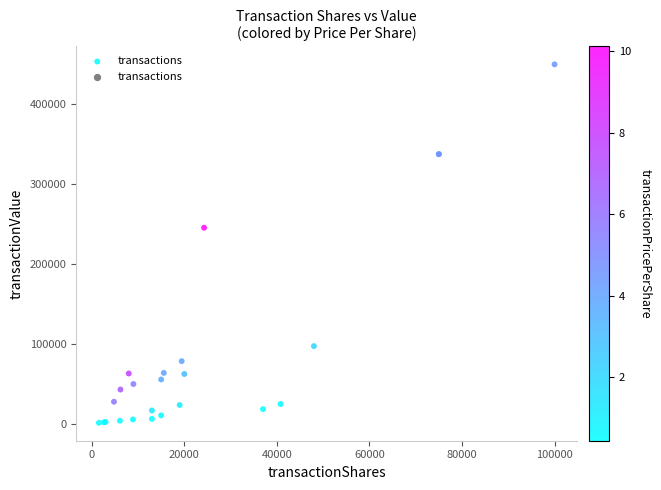

What Y value in the scatter plot is closest to 225466?

245360